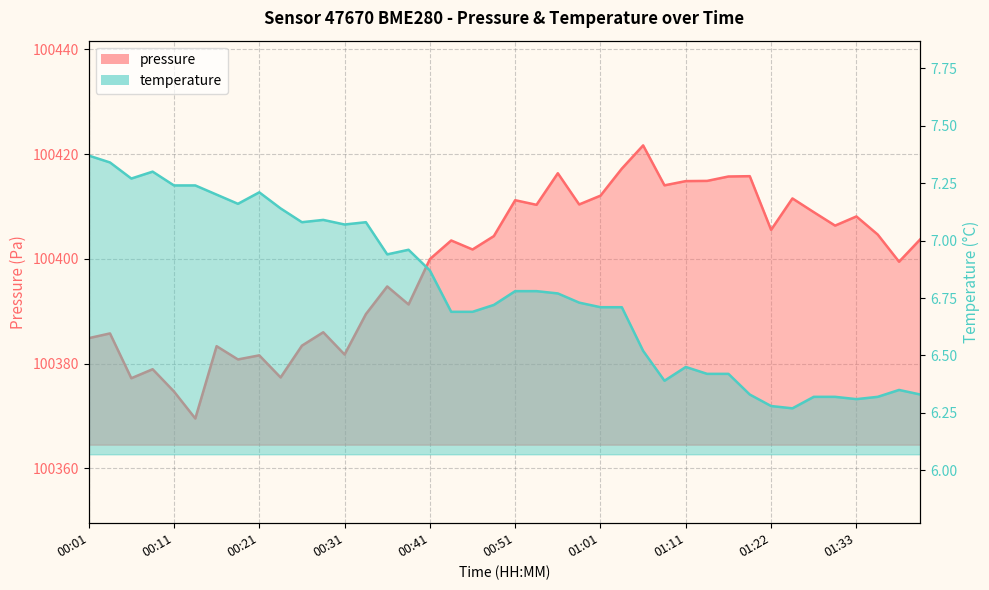

How many interior local valleys does the temperature series have?

8